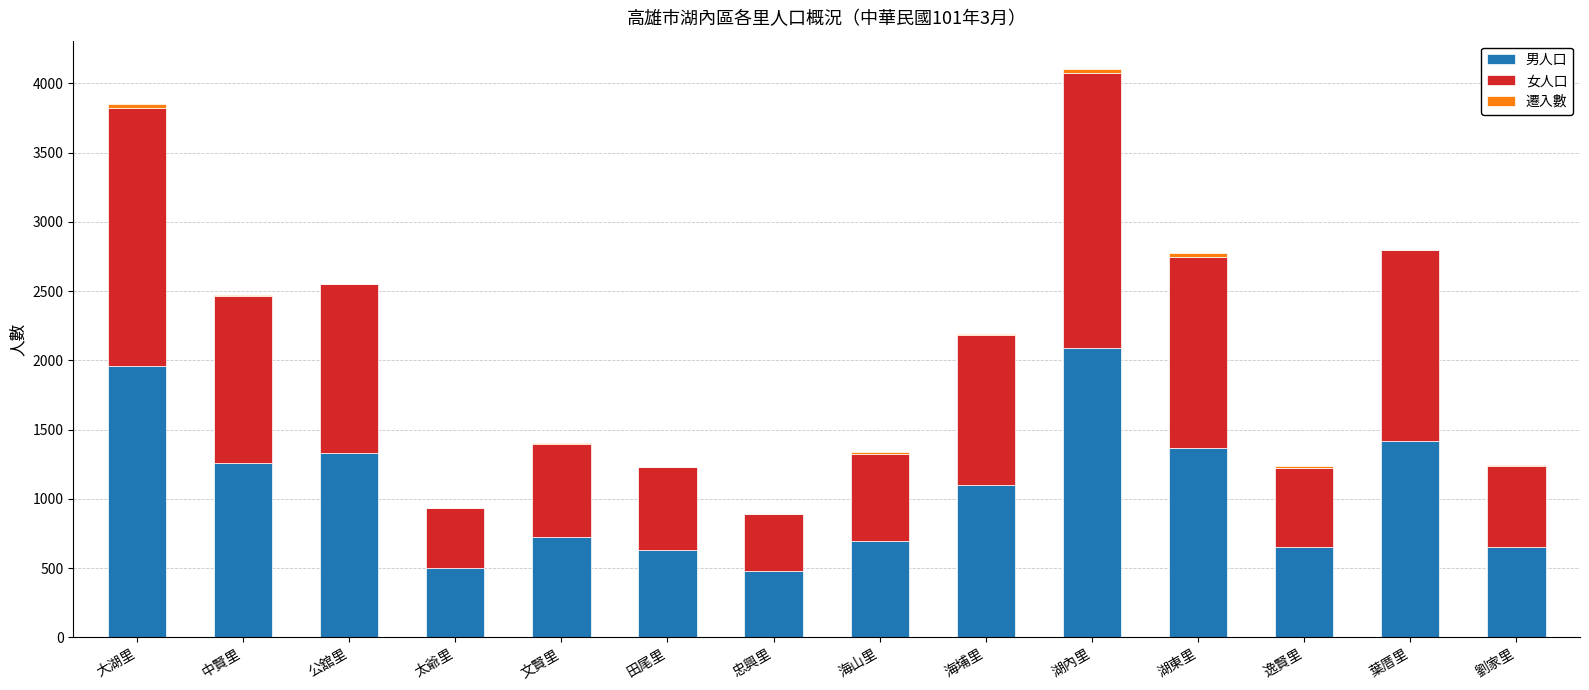

At which category is the sum across all series the highest?

湖內里